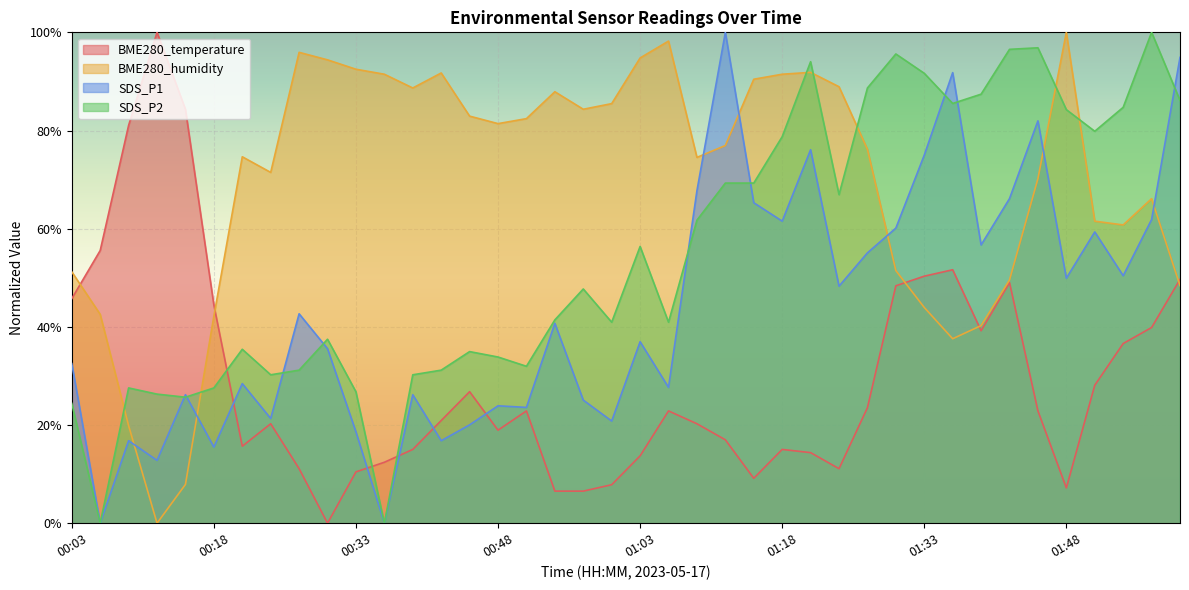

List the labels in order of SDS_P2 value, smallest first.

00:06, 00:36, 00:03, 00:15, 00:12, 00:33, 00:09, 00:18, 00:24, 00:39, 00:27, 00:42, 00:51, 00:48, 00:45, 00:21, 00:30, 01:00, 01:06, 00:54, 00:57, 01:03, 01:09, 01:24, 01:12, 01:15, 01:18, 01:50, 01:48, 01:53, 01:35, 01:59, 01:38, 01:27, 01:33, 01:21, 01:30, 01:41, 01:44, 01:56